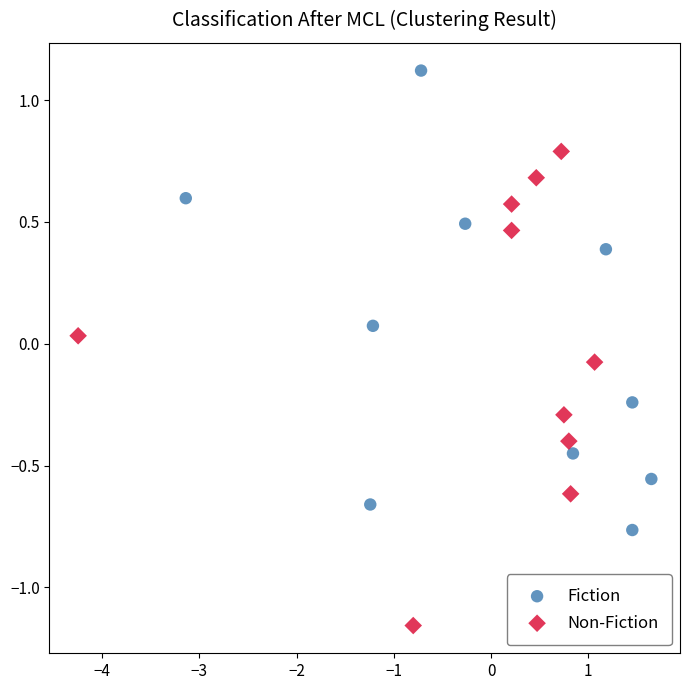

Which series has the largest Y range (max minus min)?

Non-Fiction